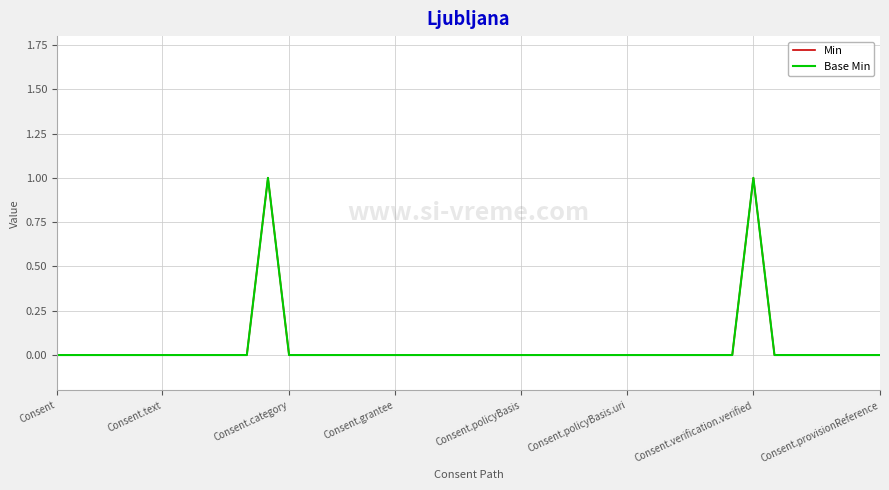

Is this an area chart (filled region under the line)?

No